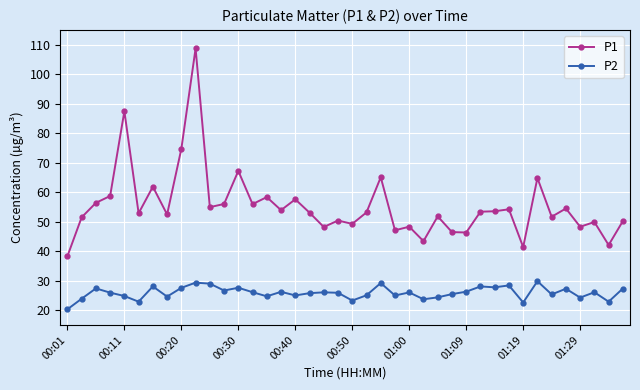

True or false: P2 and P1 cross at least once.

False